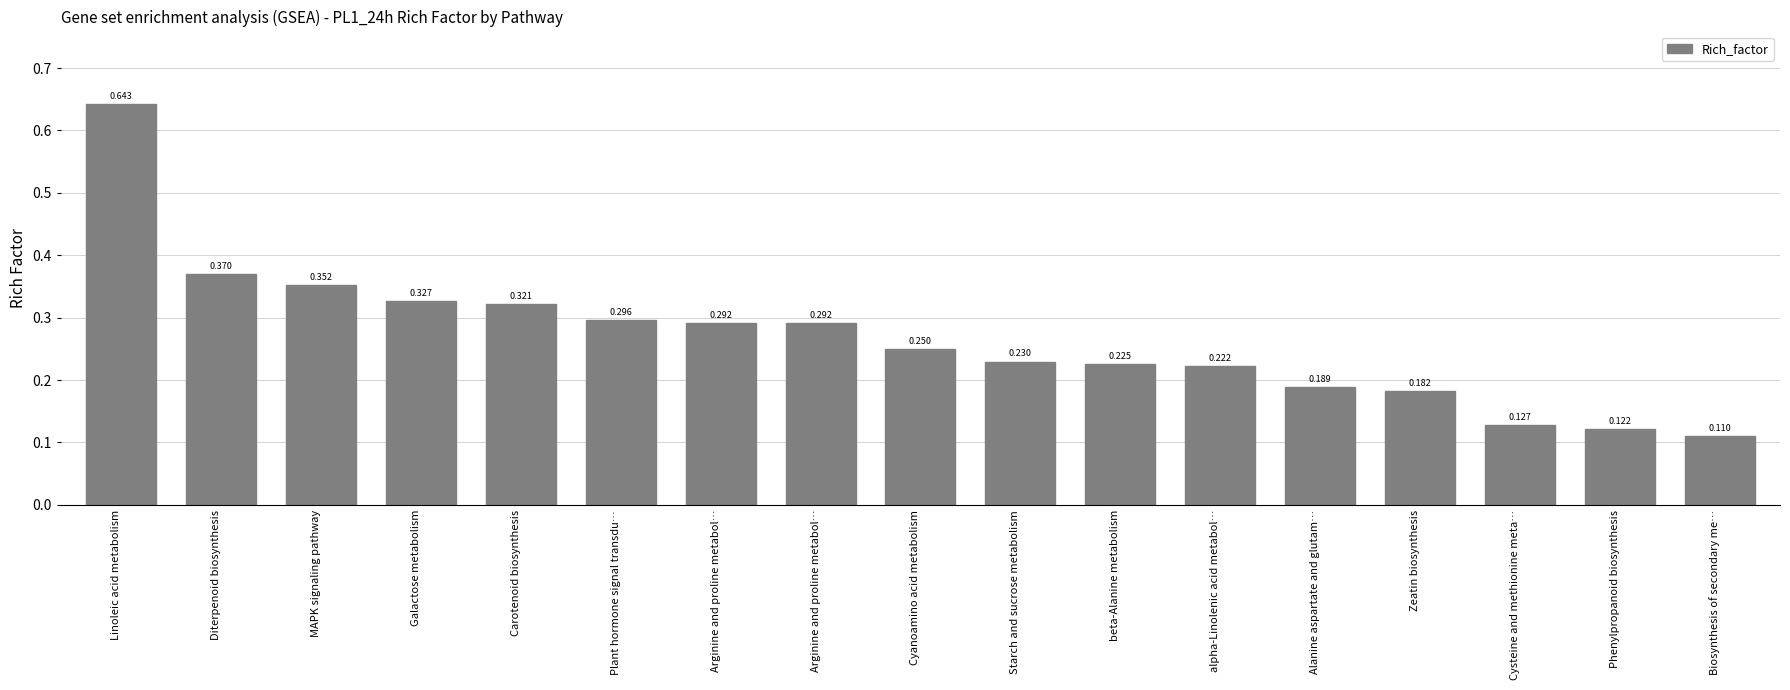

The chart shows a value of 0.4 at MAPK signaling pathway. True or false?

True